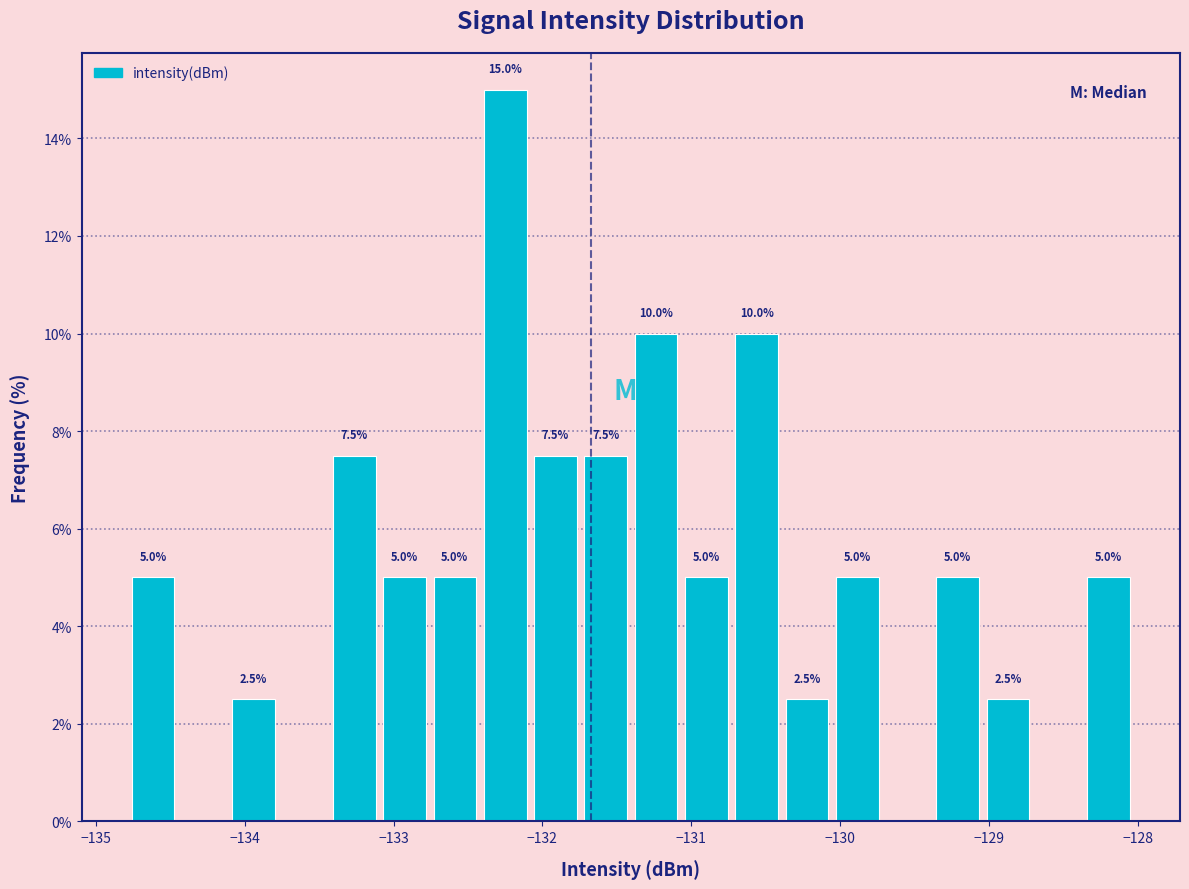

Around what value on the x-axis is the tallest bar? Give the approximate position of its centre, as read against the axis.

-132.3